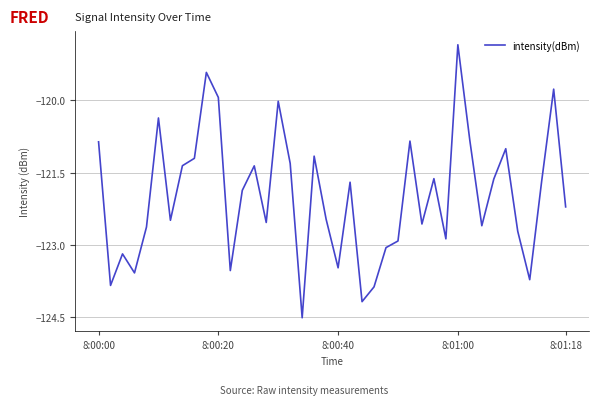

What is the minimum value shown in the chart?

-124.5